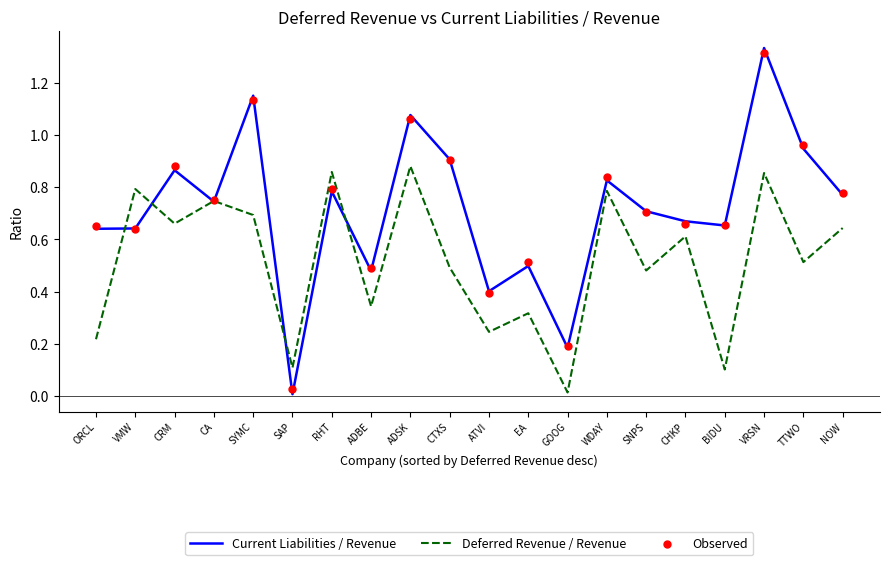

At which category is the sum across all series the highest?

VRSN